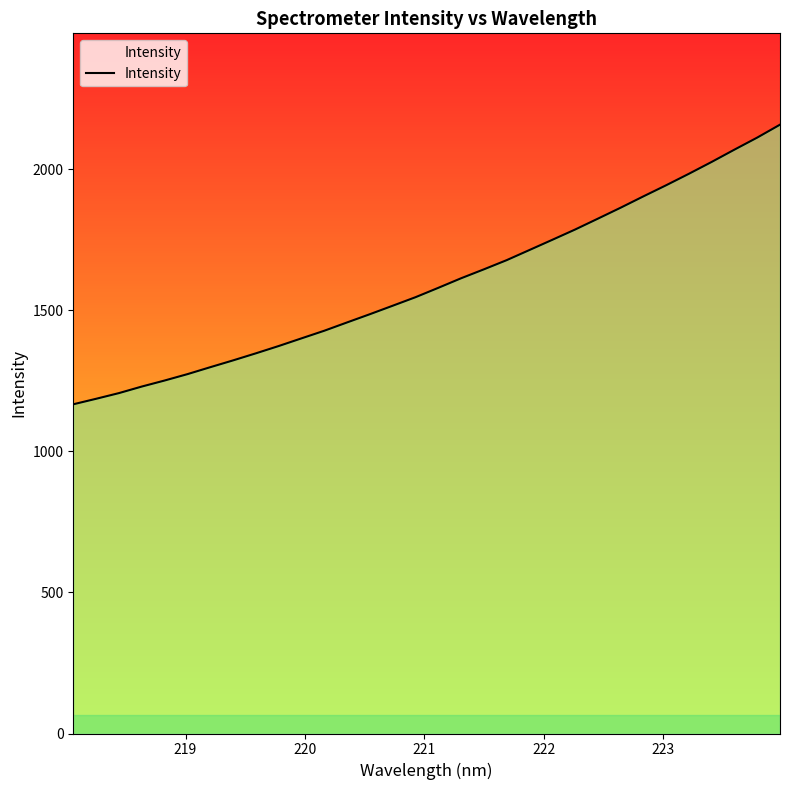

What is the maximum value shown in the chart?

2157.8